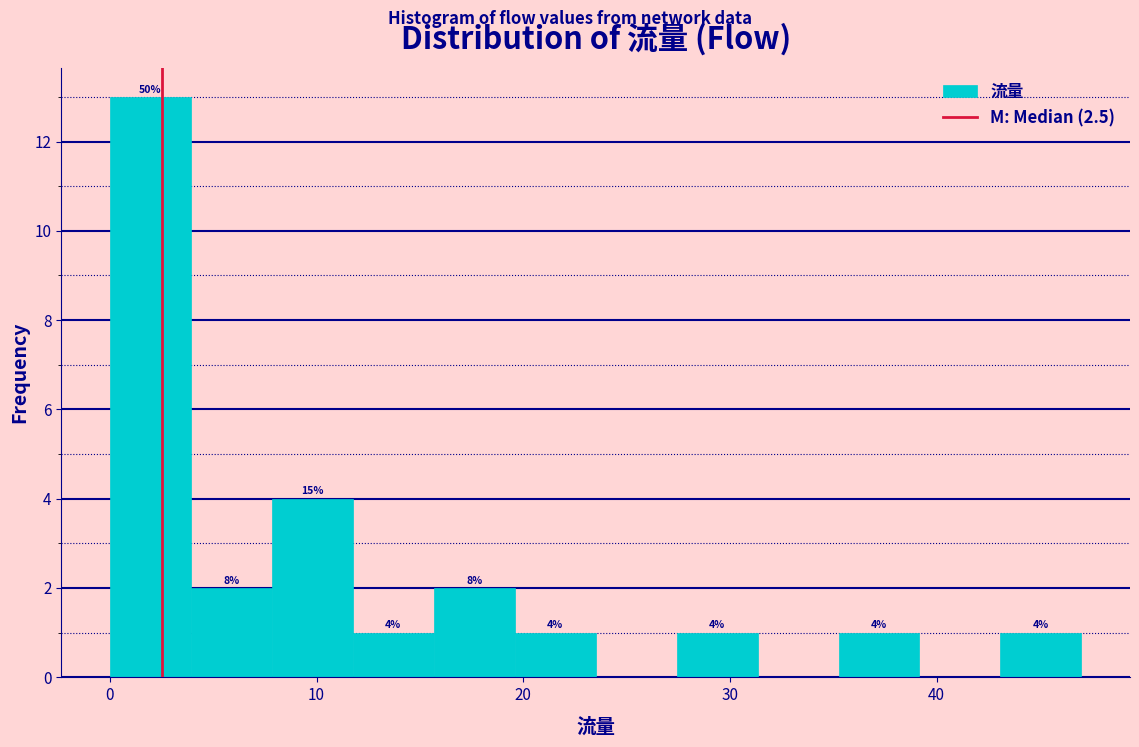

Read against the x-axis, roughly where is the centre of the tallest bar?

2